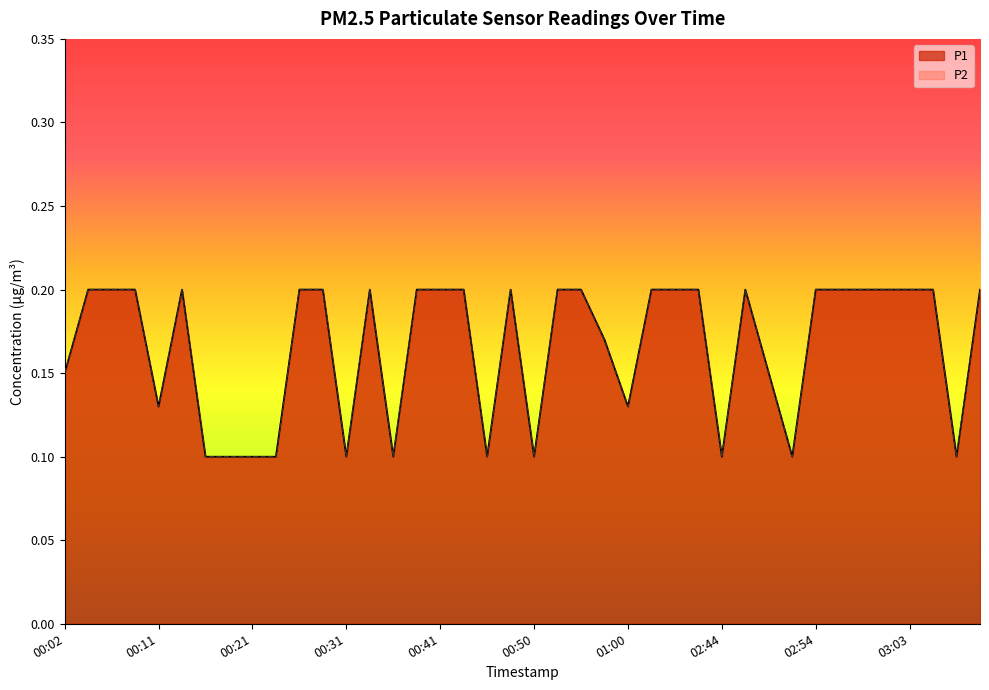

The P2 series shows 0.1 at 02:51. True or false?

True